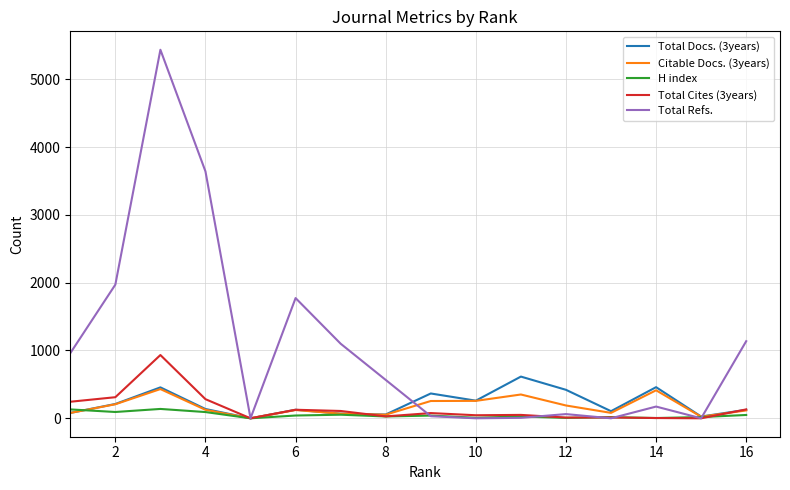

Which series has the largest total across all categories?

Total Refs.